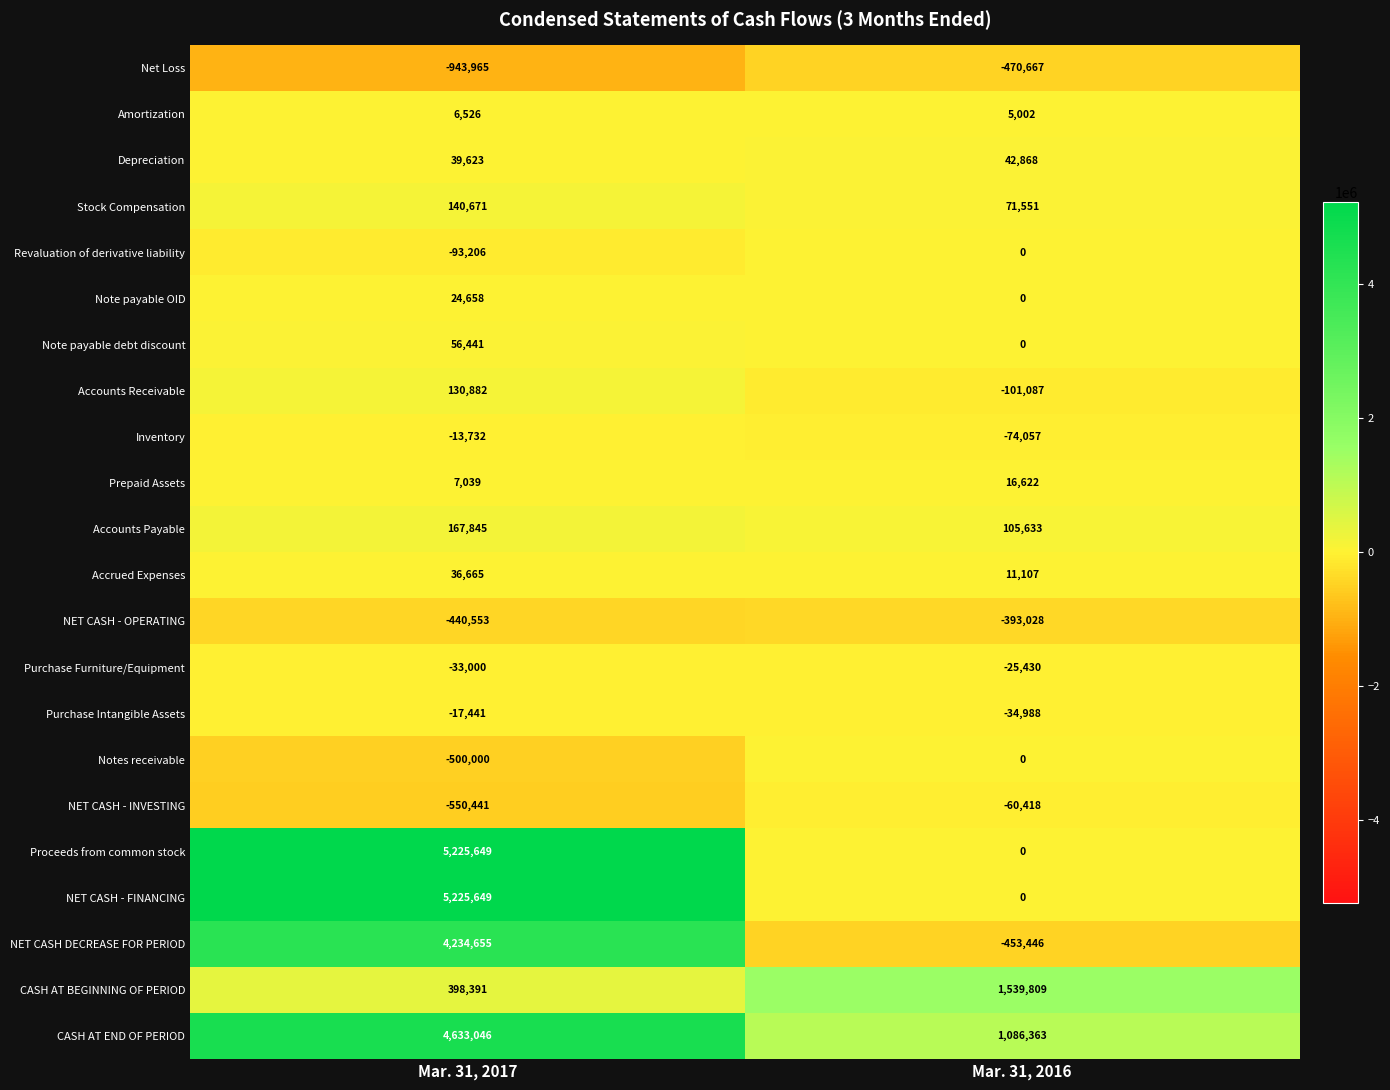

The value of Accounts Payable at Mar. 31, 2017 is 167845. True or false?

True